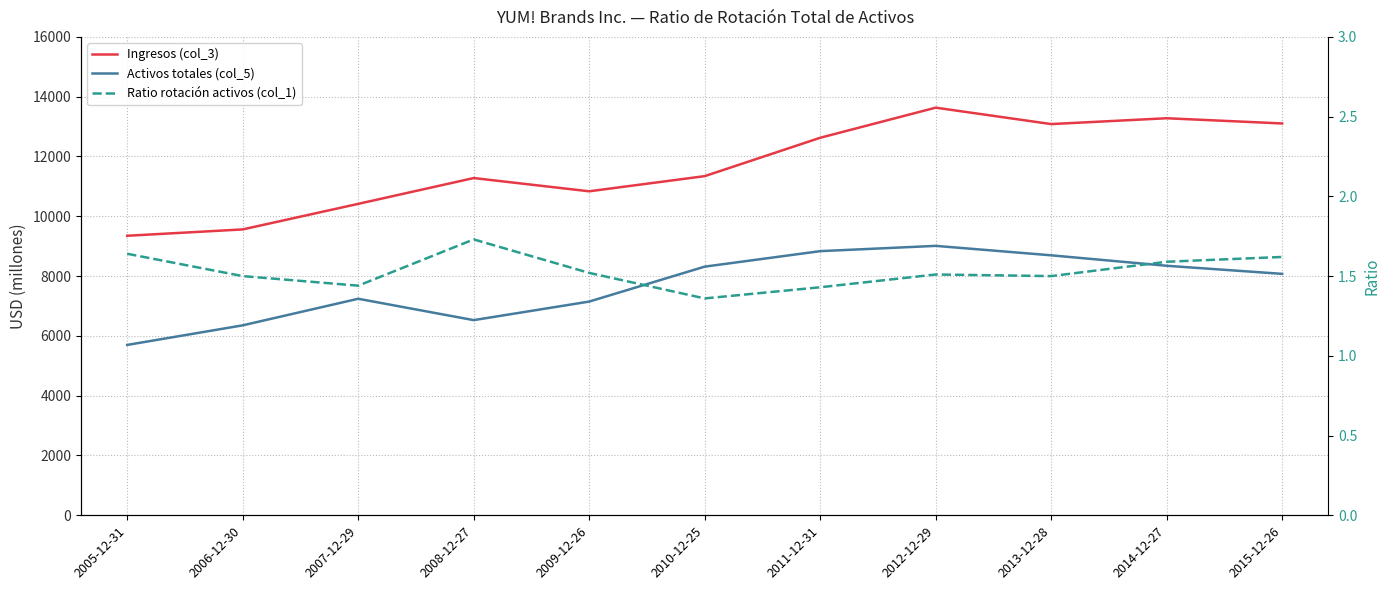

What value does the Activos totales (col_5) series have at 2014-12-27?

8345.0